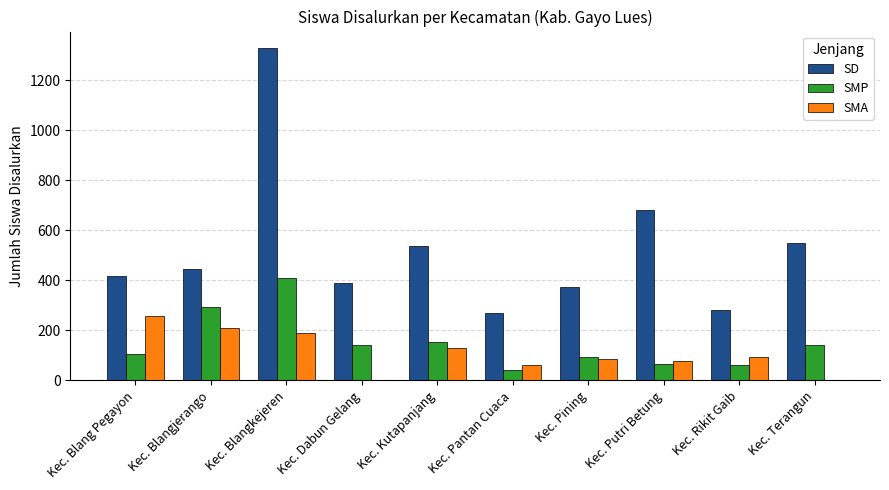

Which label corresponds to the largest value in the chart?

Kec. Blangkejeren